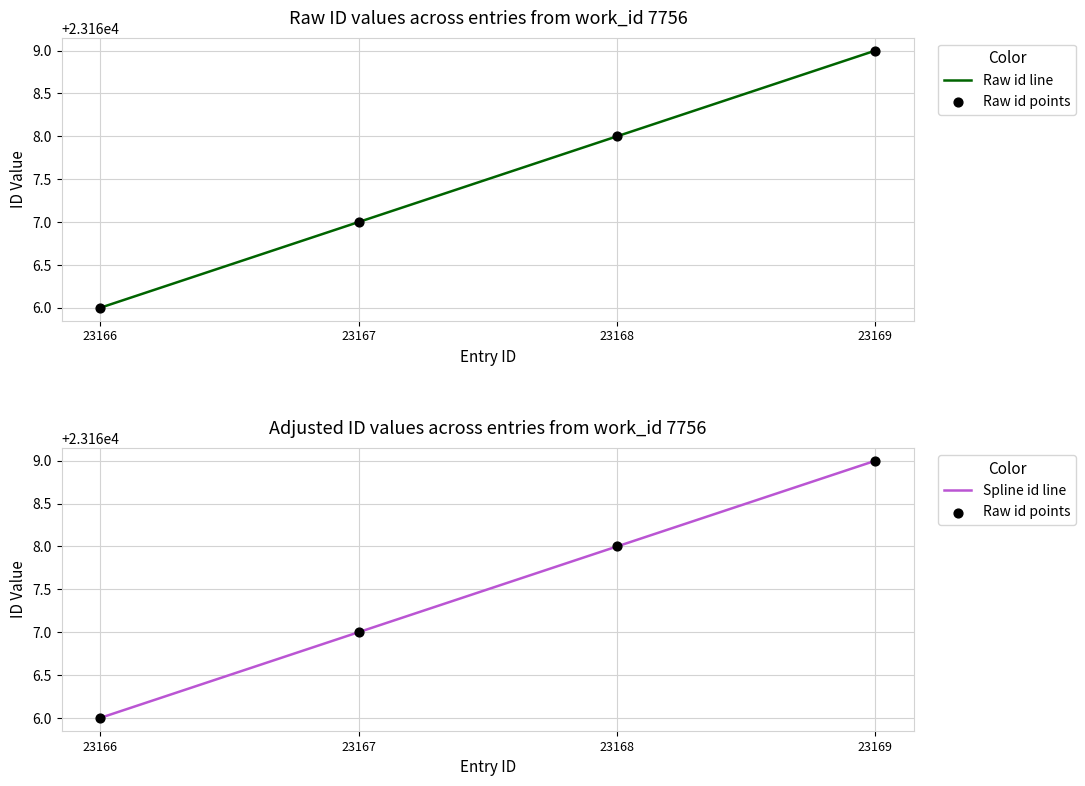

Which series has the largest Y range (max minus min)?

Raw id line